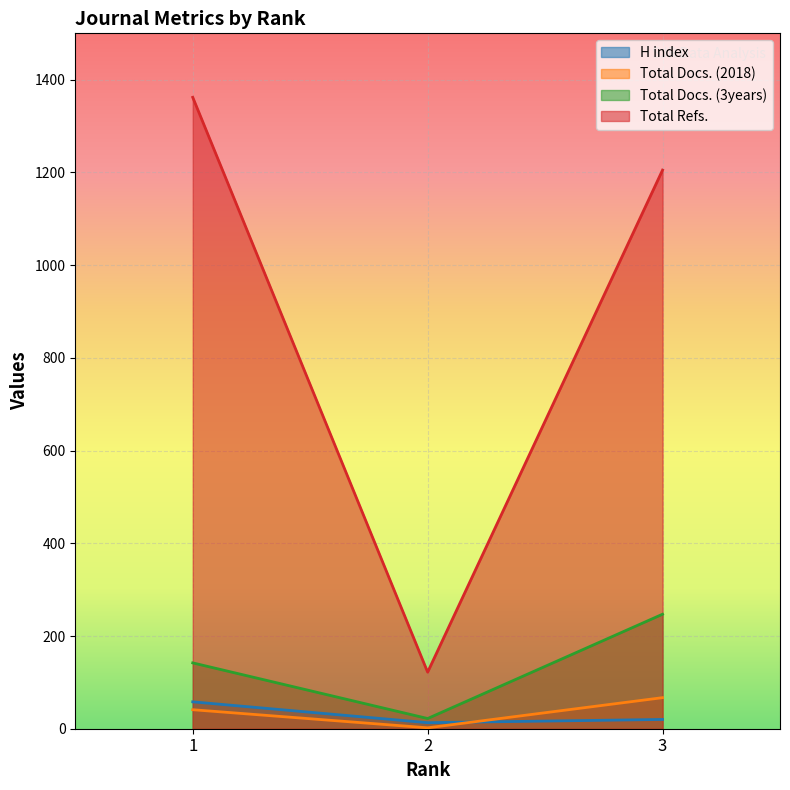

True or false: H index has a value of 18 at 2.

False